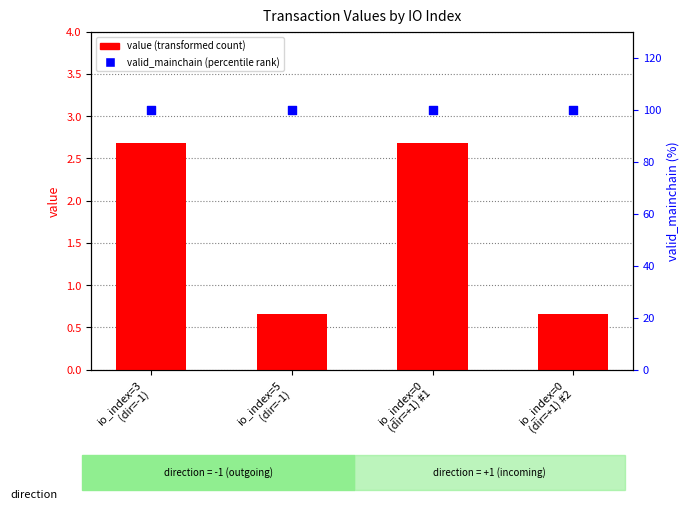

At which category is the sum across all series the highest?

io_index=3
(dir=-1)